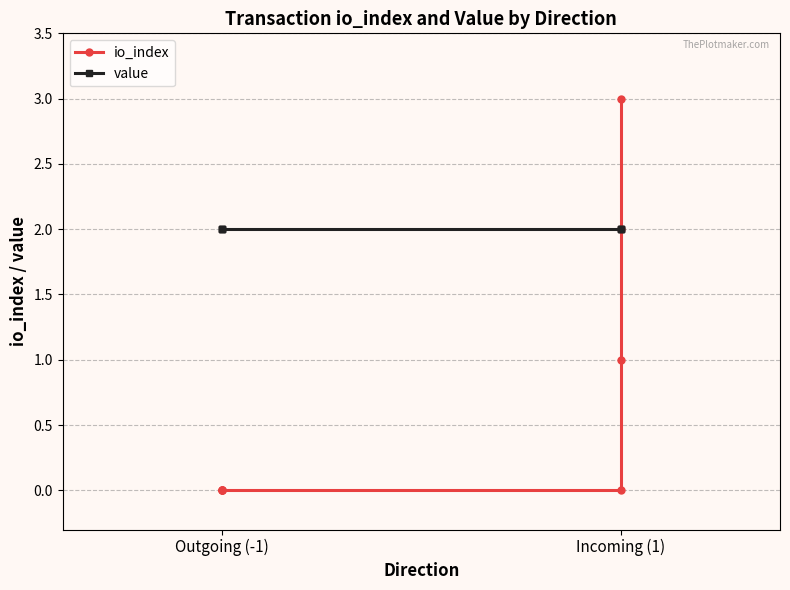

How many lines are shown in the chart?

2